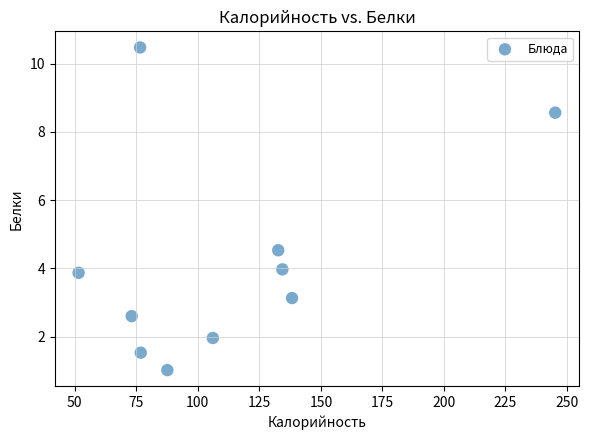

What Y value in the scatter plot is closest to 5?

4.5